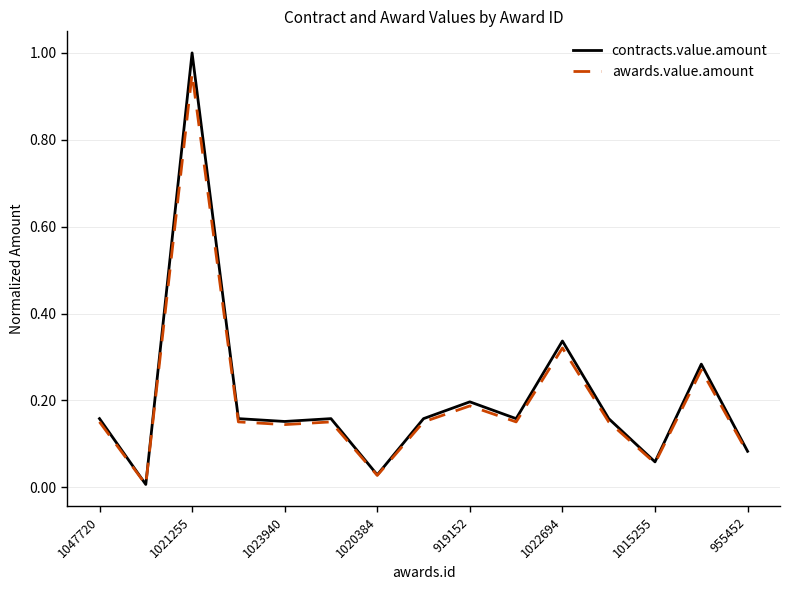

List the series in order of their peak value, lowest first.

awards.value.amount, contracts.value.amount